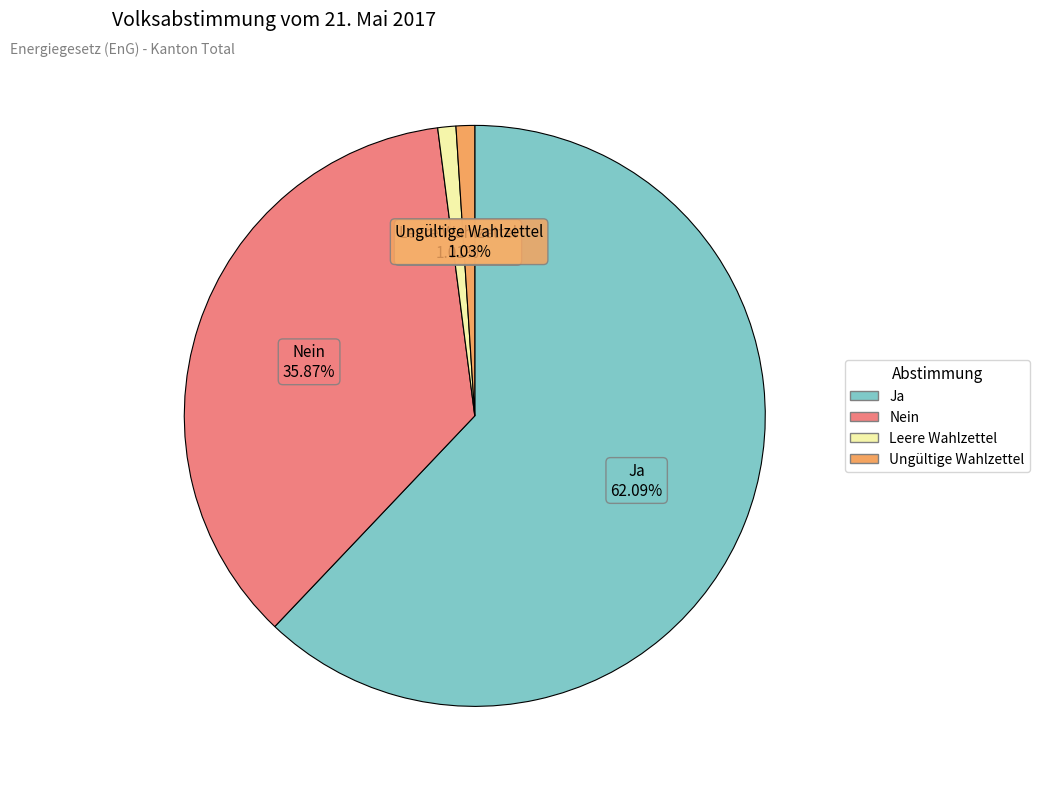

Which slice is the largest?

Ja